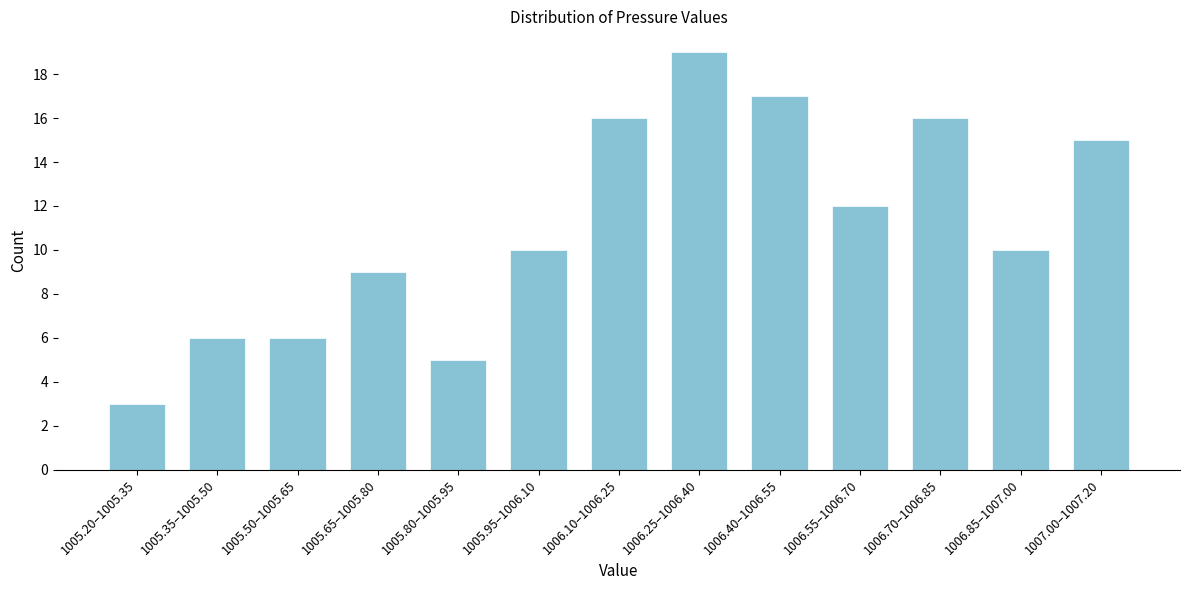

Reading left to right, transcribe all the data shown in this chart.

1005.20–1005.35=3	1005.35–1005.50=6	1005.50–1005.65=6	1005.65–1005.80=9	1005.80–1005.95=5	1005.95–1006.10=10	1006.10–1006.25=16	1006.25–1006.40=19	1006.40–1006.55=17	1006.55–1006.70=12	1006.70–1006.85=16	1006.85–1007.00=10	1007.00–1007.20=15